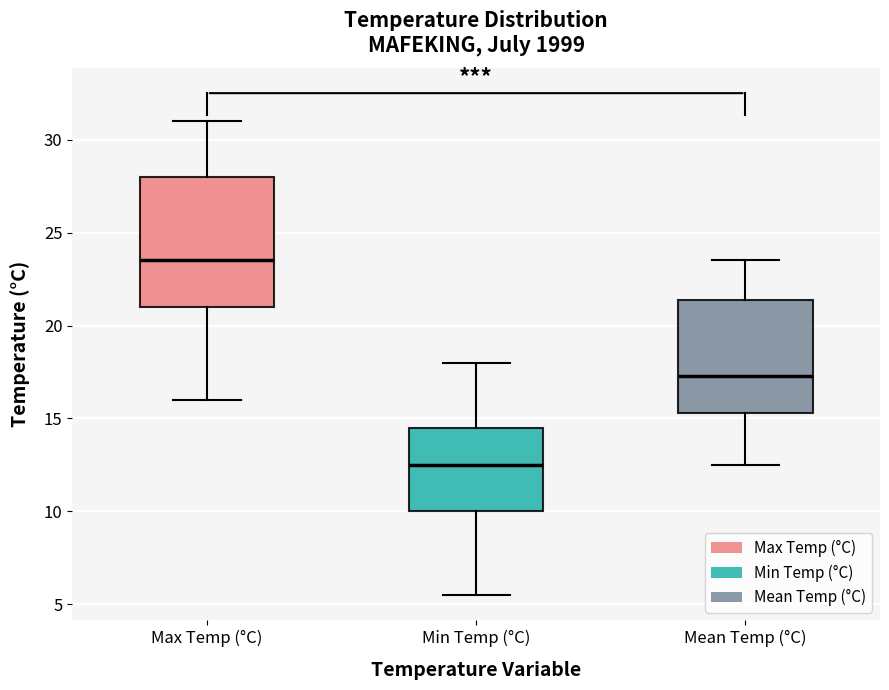

Reading left to right, transcribe this box plot: for each box, give where its median line is, the range the box spans, and where its two whiskers end, as read against the y-axis. The values are not printed on the chart, so give them approximately, as read against the axis.

Max Temp (°C): median 23.5, box 21.0 to 28.0, whiskers 16.0 to 31.0
Min Temp (°C): median 12.5, box 10.0 to 14.5, whiskers 5.5 to 18.0
Mean Temp (°C): median 17.5, box 15.5 to 21.5, whiskers 12.5 to 23.5